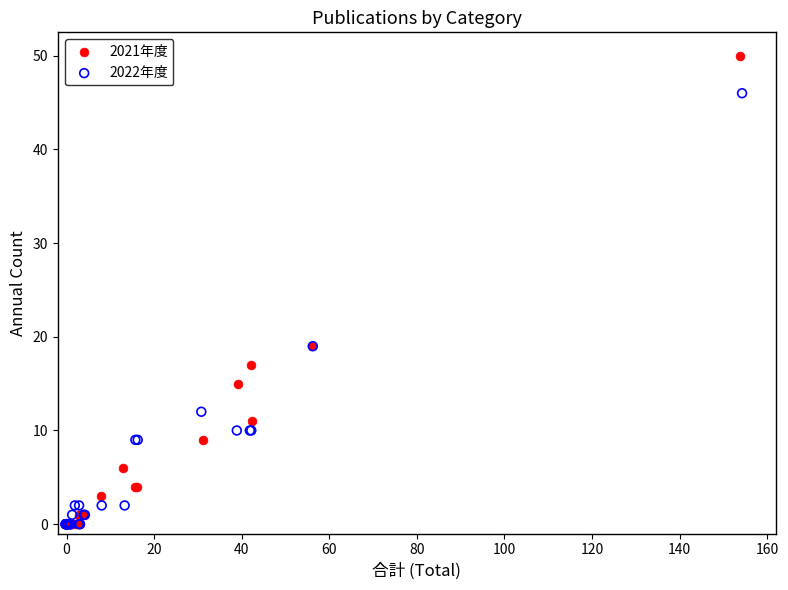

What are all the series names shown in the legend?

2021年度, 2022年度